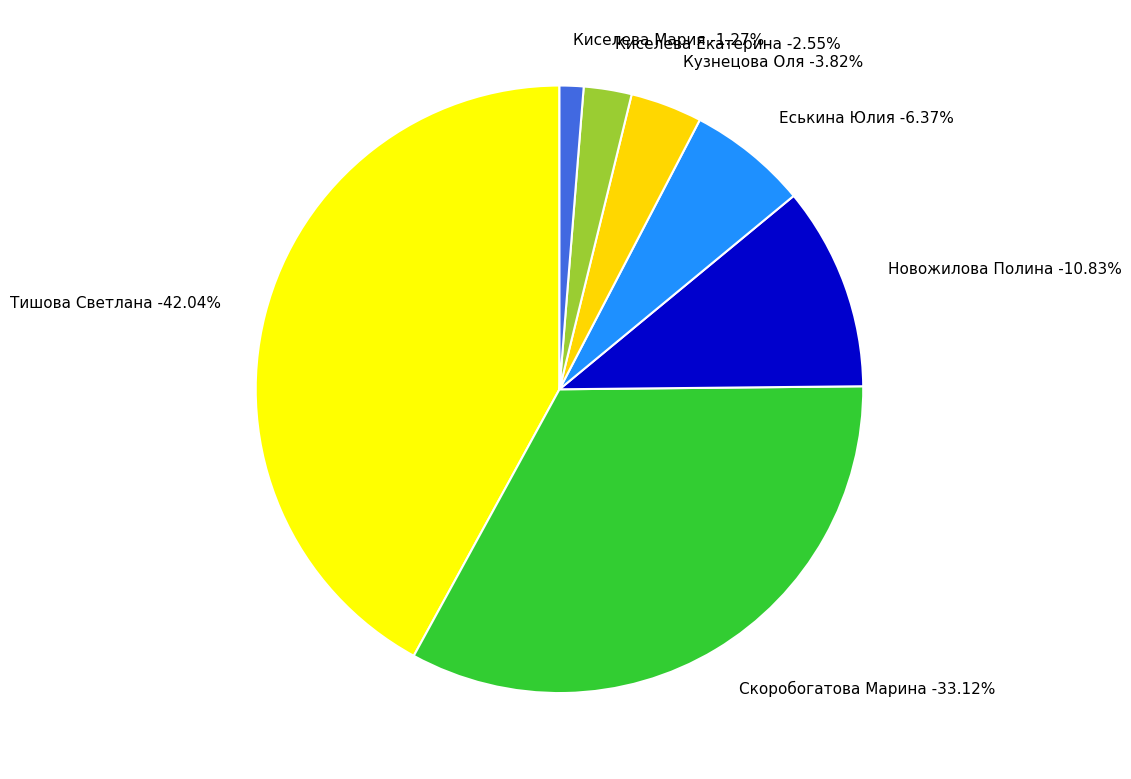

Count the number of slices in the pie.

7